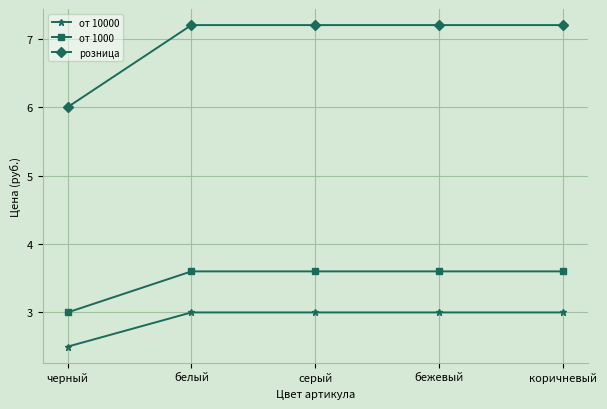

Which series has the largest total across all categories?

розница